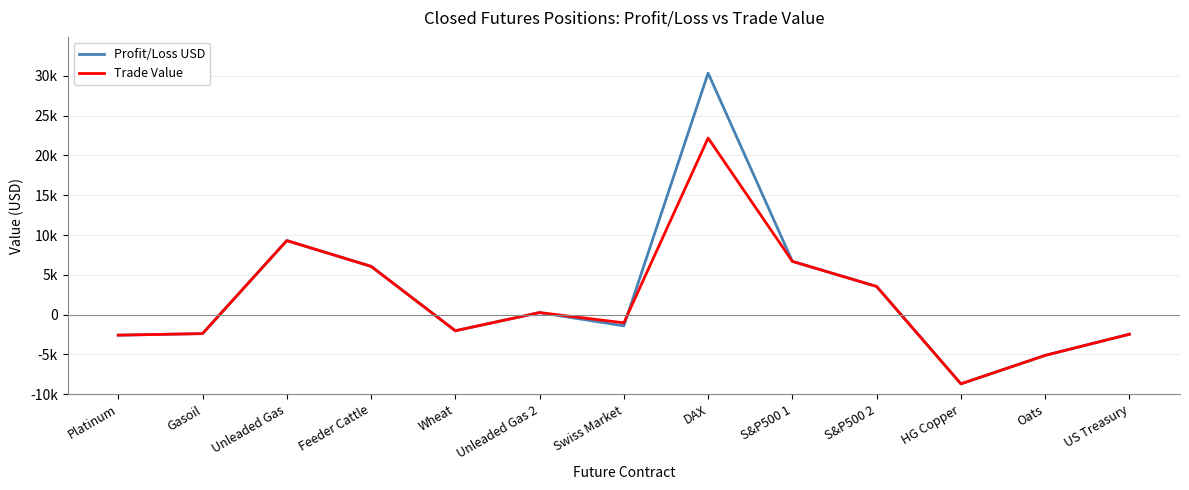

What are all the series names shown in the legend?

Profit/Loss USD, Trade Value